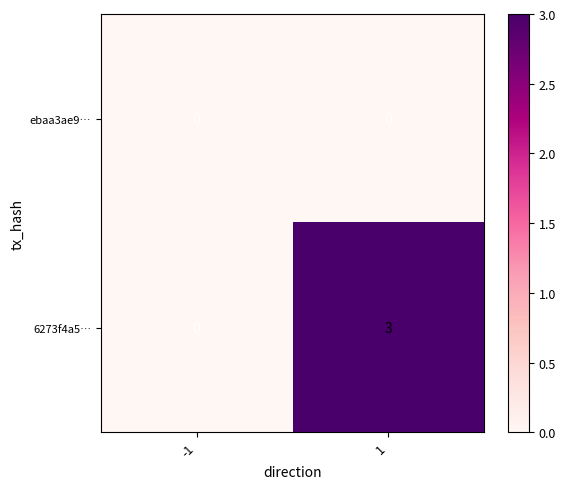

Rank the series at 1 from lowest to highest value.

ebaa3ae9…, 6273f4a5…